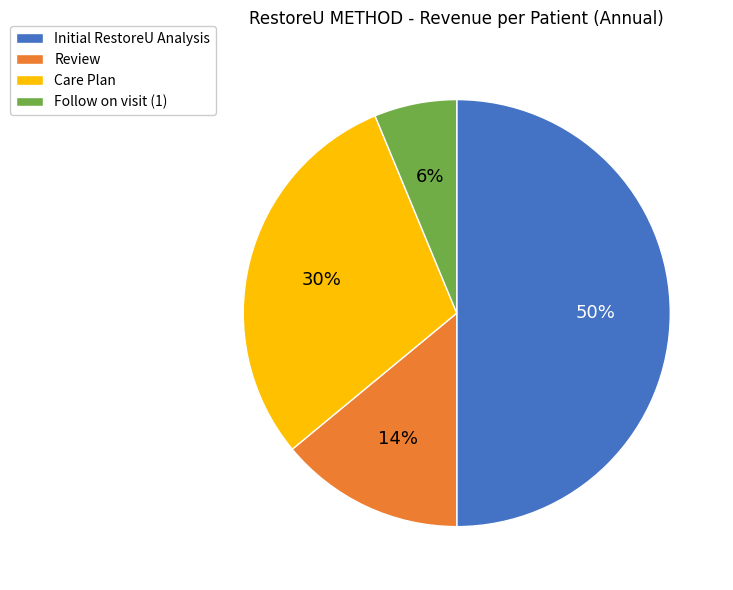

The Review slice represents 14% of the pie. True or false?

True